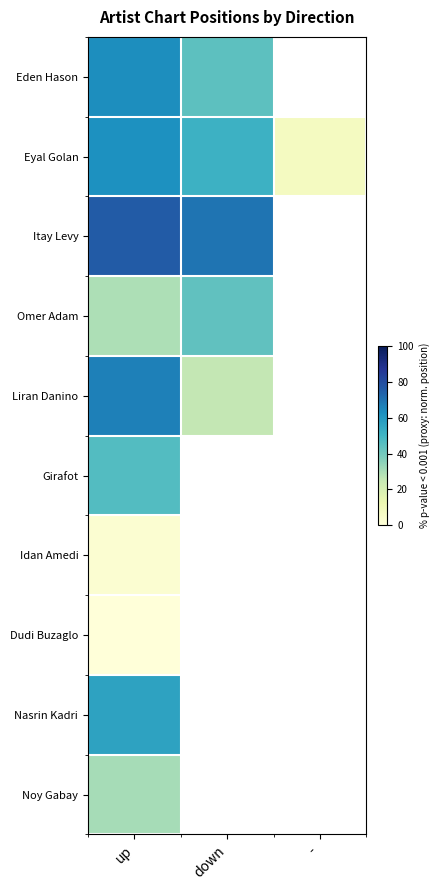

How many distinct data groups are displayed?

10